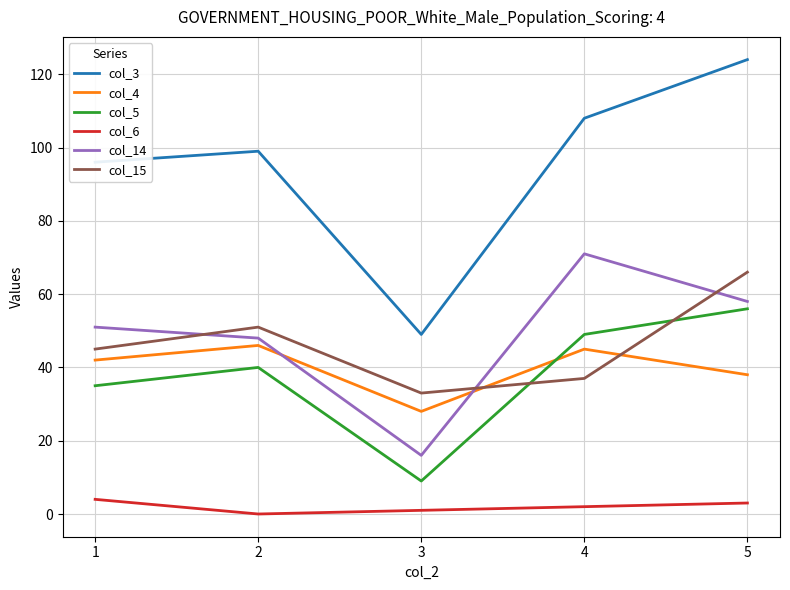

At which category does col_15 reach its first local peak?

2